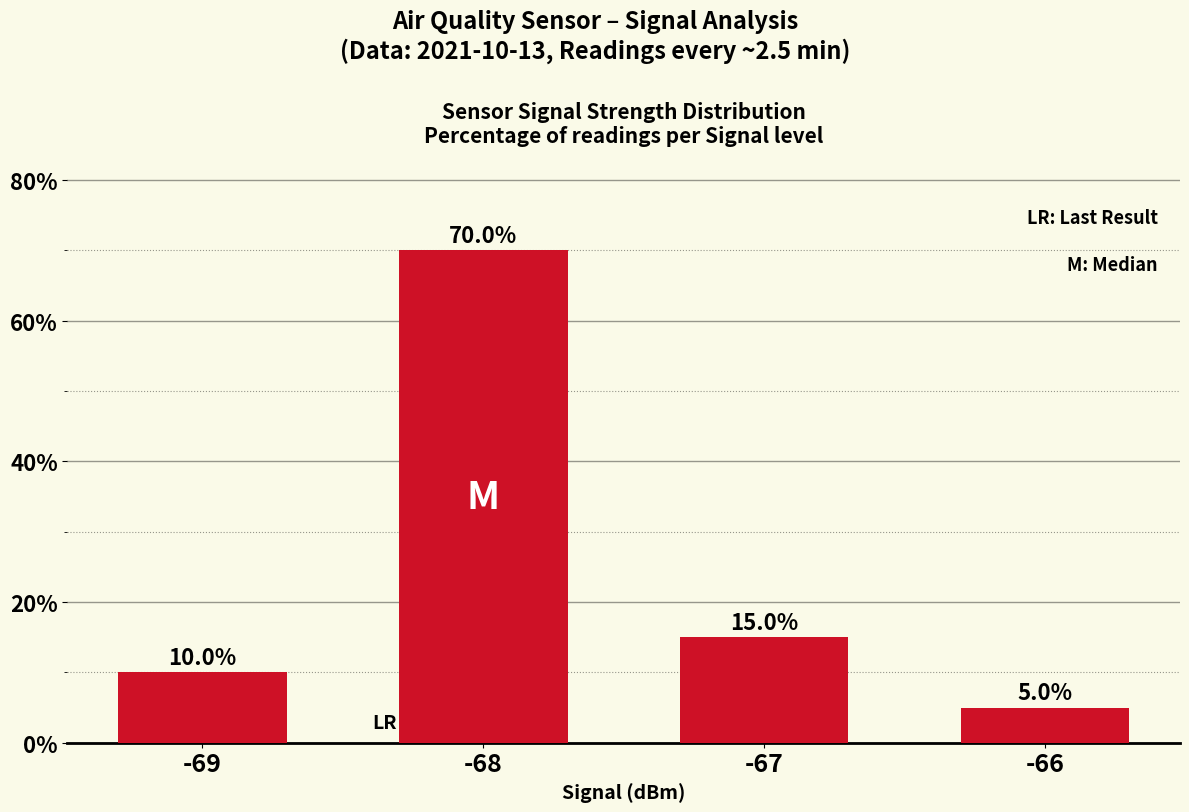

Reading left to right, what are all the values shown in this chart?

-69=10	-68=70	-67=15	-66=5